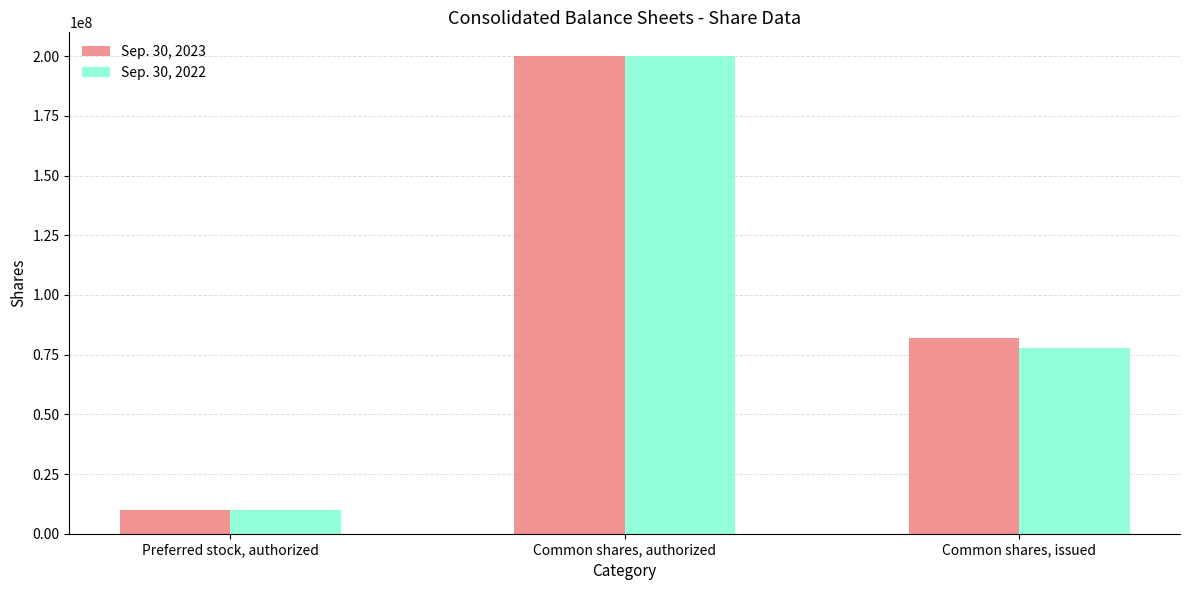

List the series in order of their overall mean, lowest first.

Sep. 30, 2022, Sep. 30, 2023